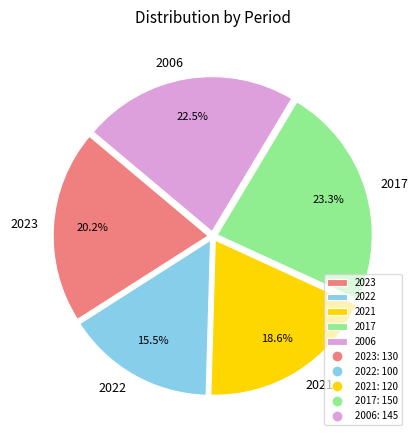

What is the smallest slice in the pie chart?

2022